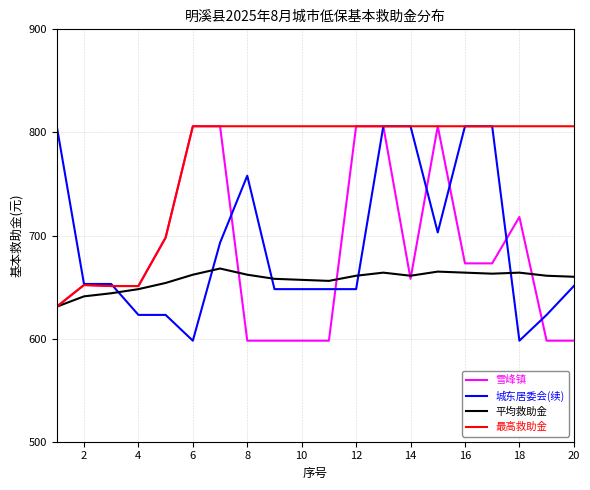

What is the maximum value for 最高救助金?

806